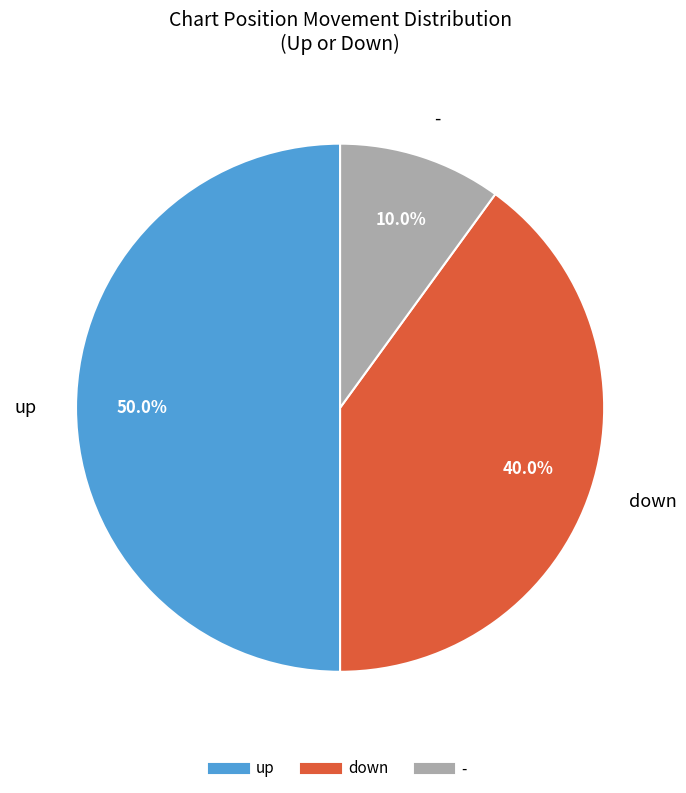

To the nearest percent, what is the difference between the largest and smallest slice percentages?

40%